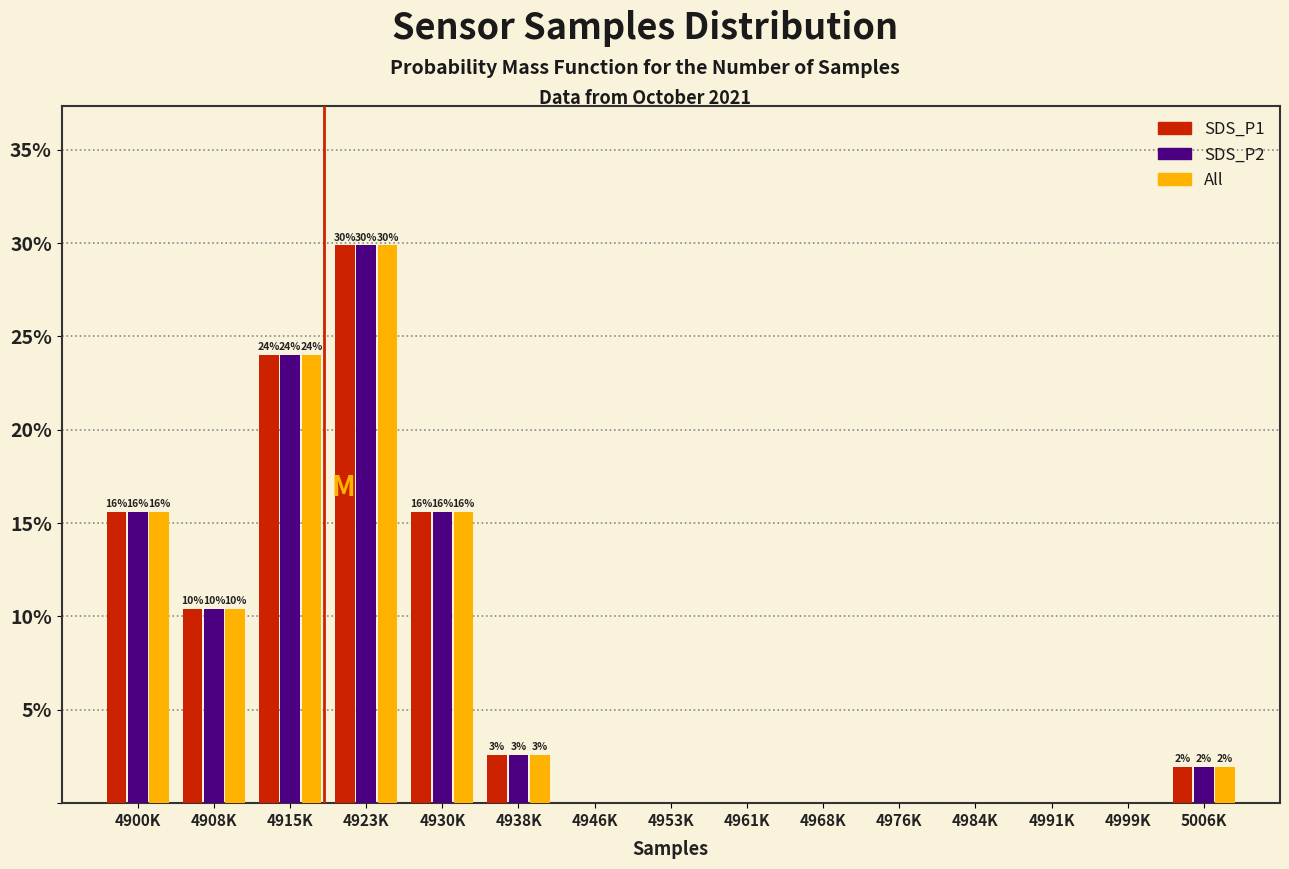

At which category does the chart reach its peak across all series?

4923K